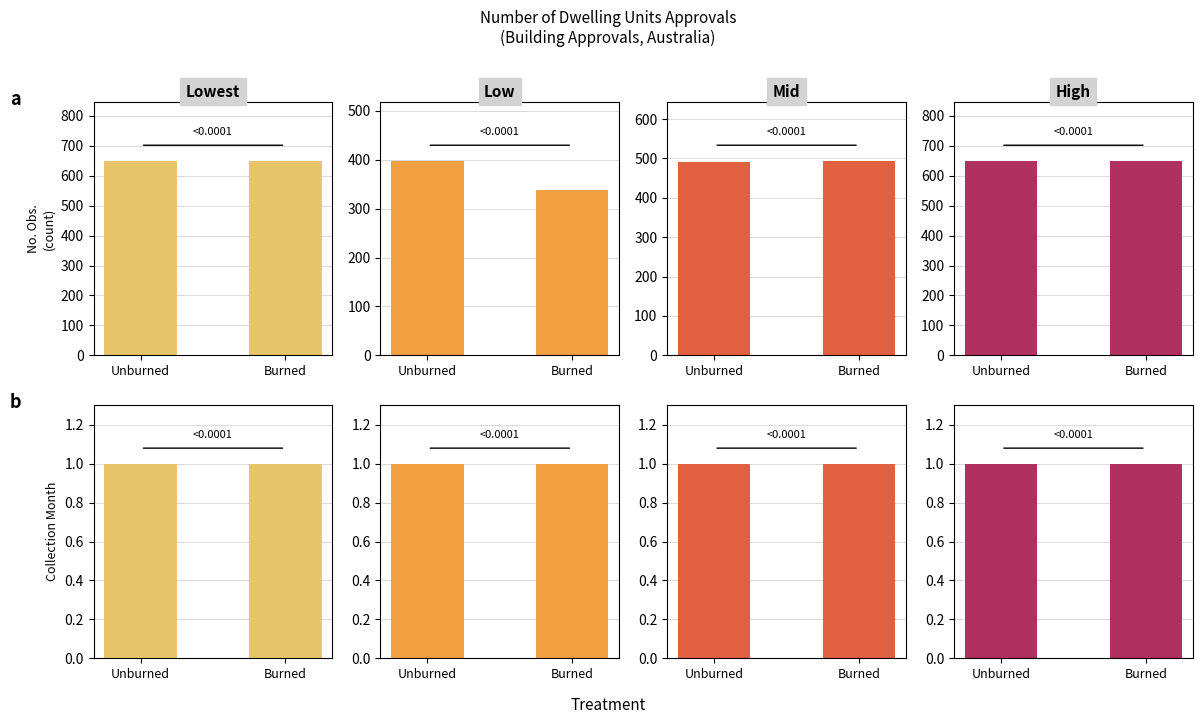

Which series has the largest total across all categories?

No. Obs.